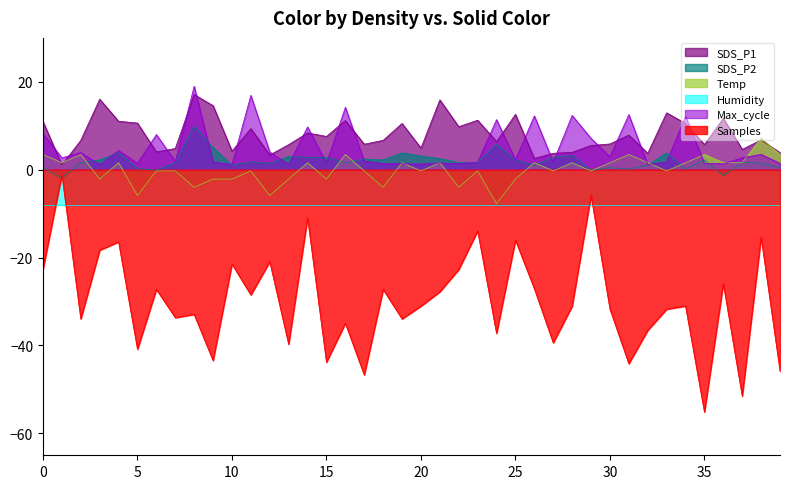

What is the minimum value for Samples?

-55.1